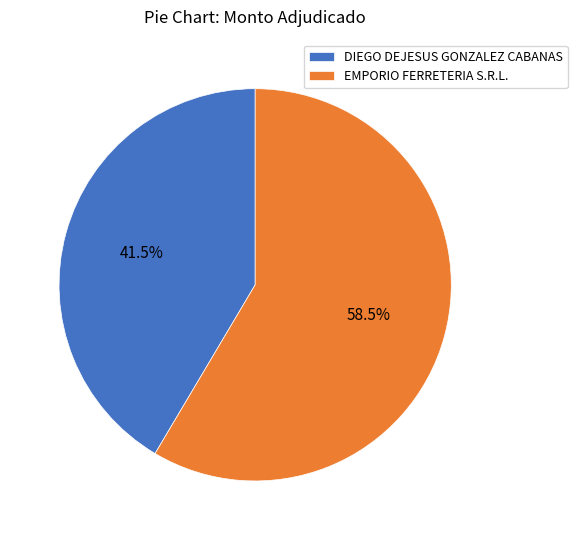

Rank the categories by value from highest to lowest.

EMPORIO FERRETERIA S.R.L., DIEGO DEJESUS GONZALEZ CABANAS